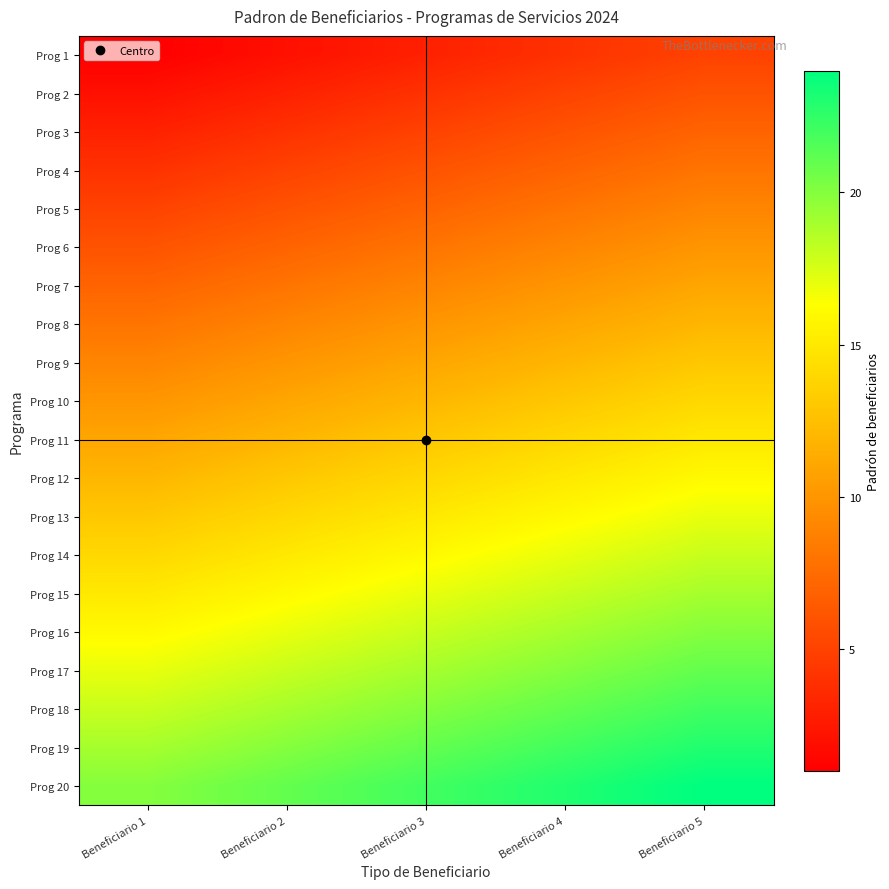

Between Beneficiario 1 and Beneficiario 4, which is larger?

Beneficiario 4